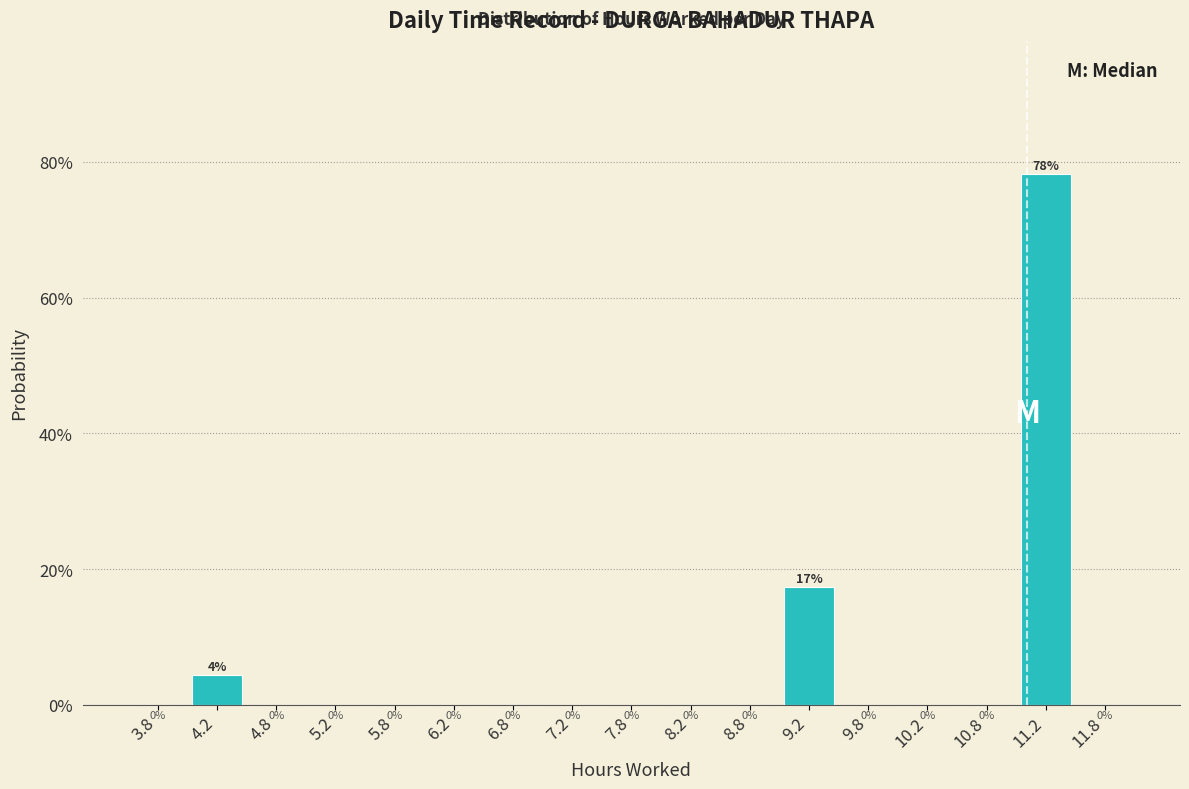

Over which range of the x-axis is the bar tallest?

11.0 to 11.5